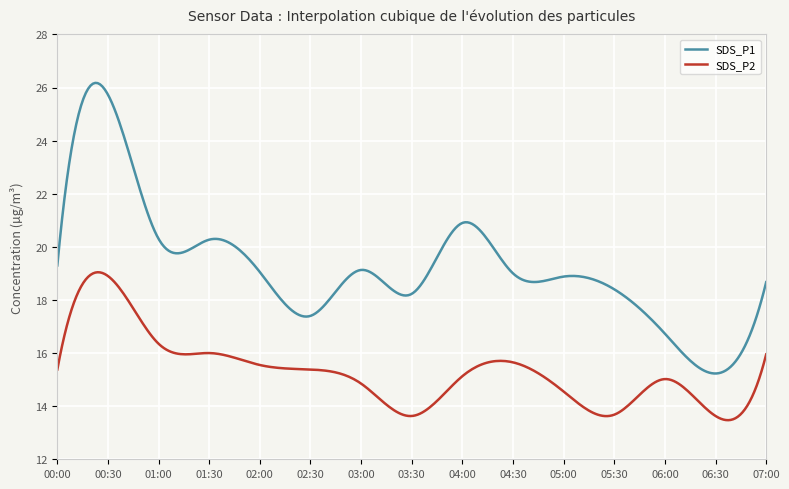

Is this an area chart (filled region under the line)?

No